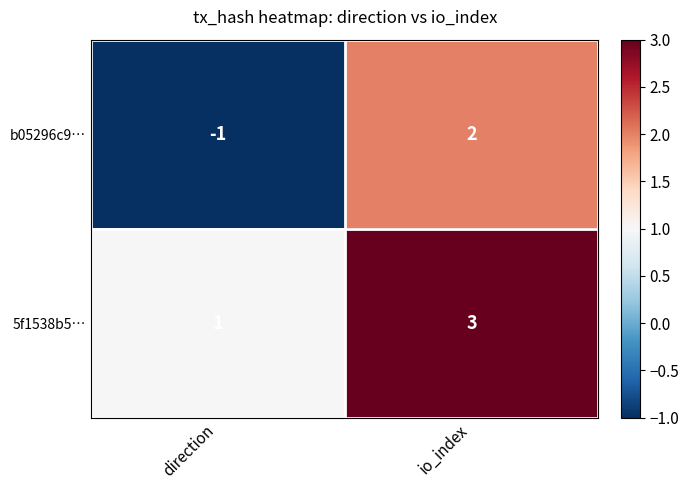

Which label corresponds to the largest value in the chart?

io_index